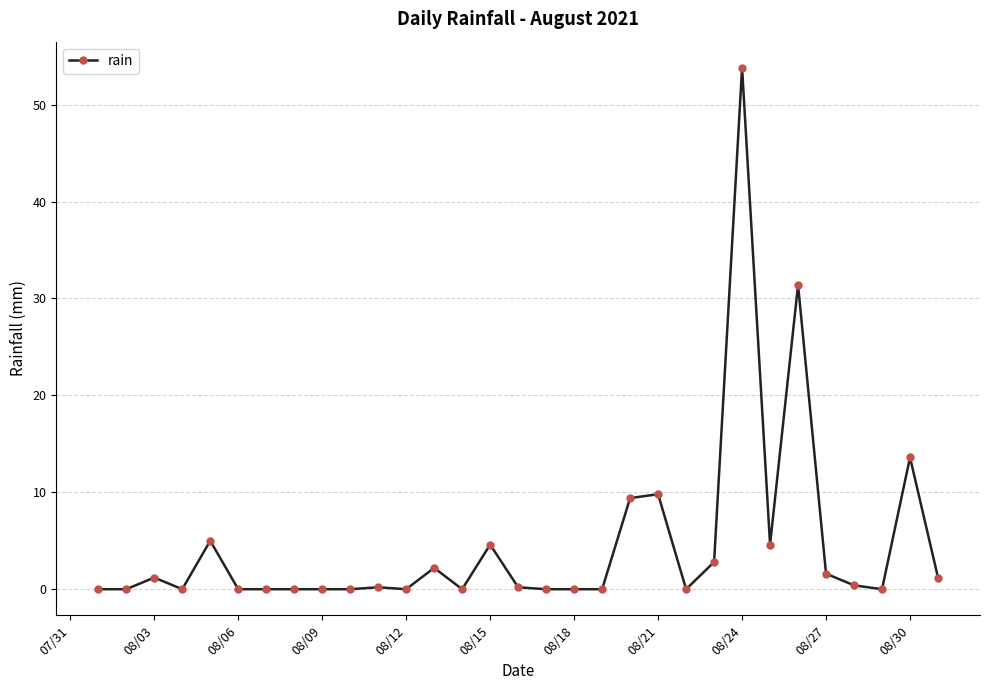

How many categories are shown in the chart?

31